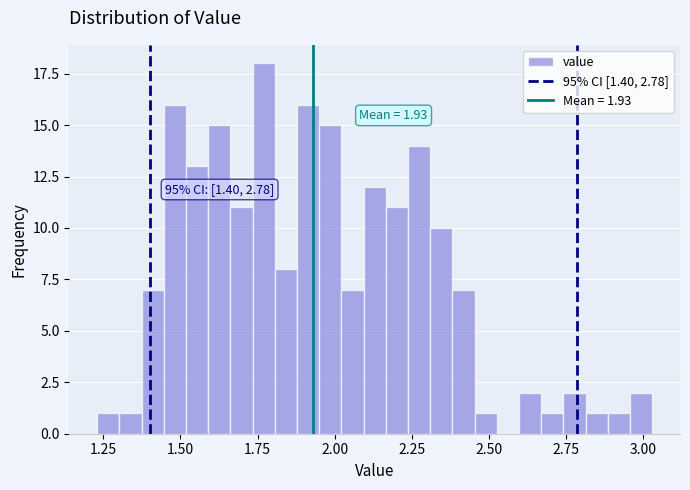

Read against the x-axis, roughly where is the centre of the tallest bar?

1.75